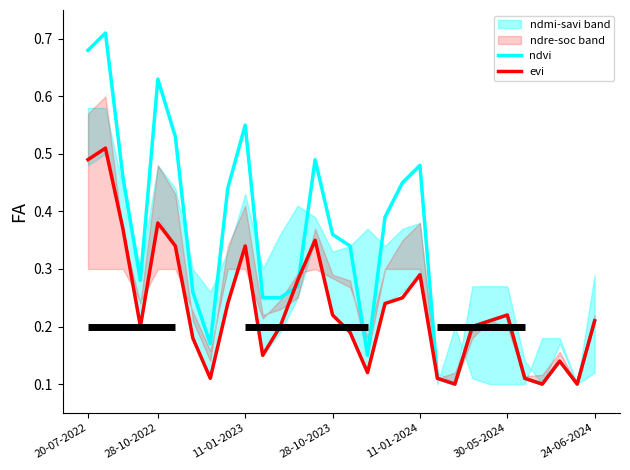

The ndvi series shows 0.7 at 11-01-2024. True or false?

False